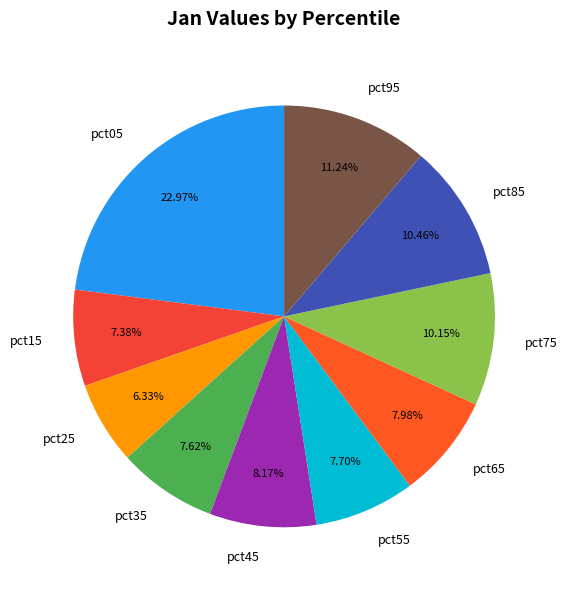

Combined, do pct05 and pct15 account for over 50%?

No